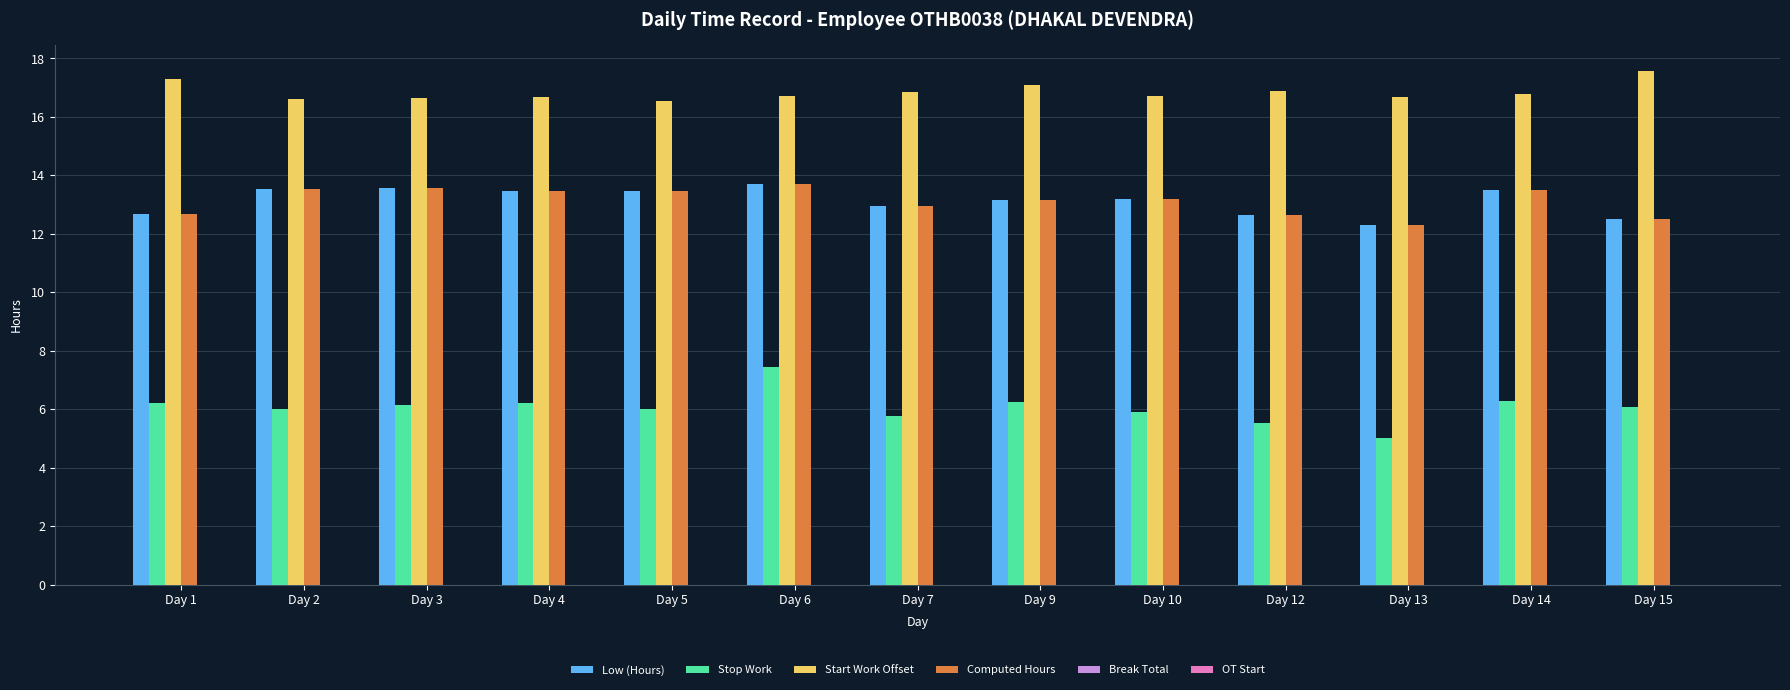

At how many categories does at least one series exceed 15?

13